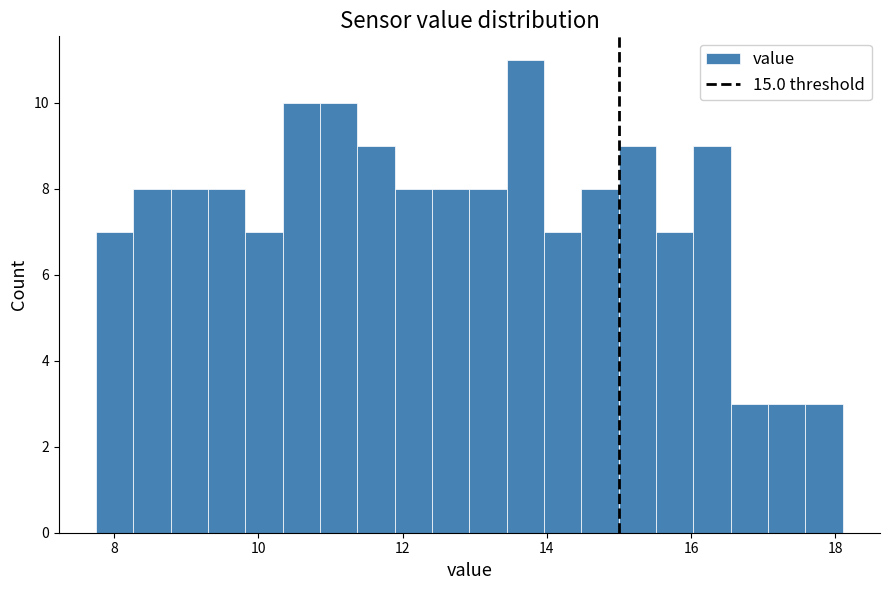

Read against the x-axis, roughly where is the centre of the tallest bar?

13.8